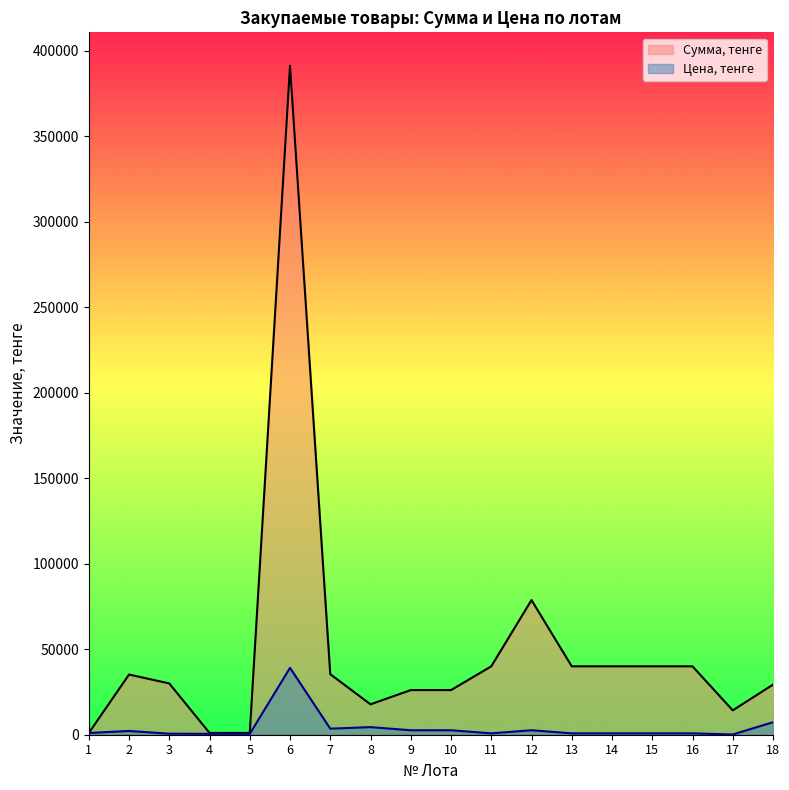

True or false: Цена, тенге and Сумма, тенге intersect in this chart.

False